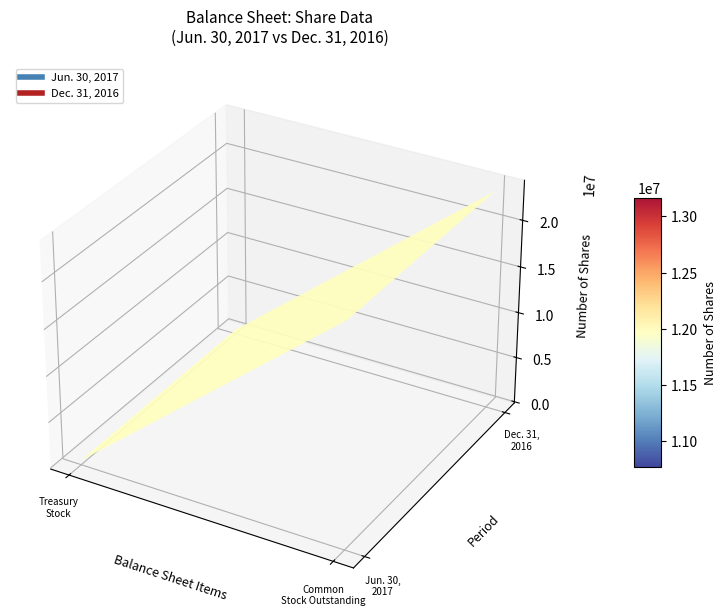

What is the sum of all Dec. 31, 2016 values?

23783440